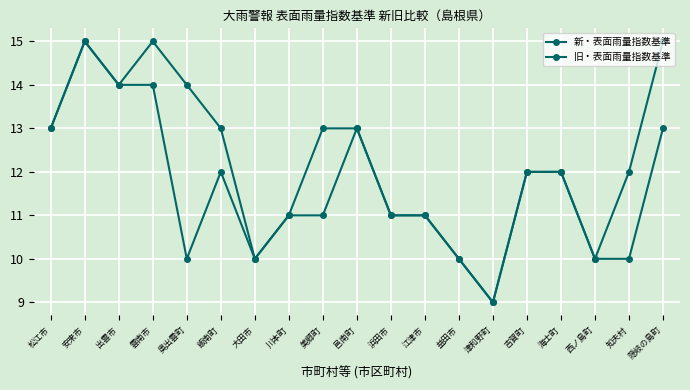

What is the difference between the maximum and second lowest values in the 旧・表面雨量指数基準 series?

5